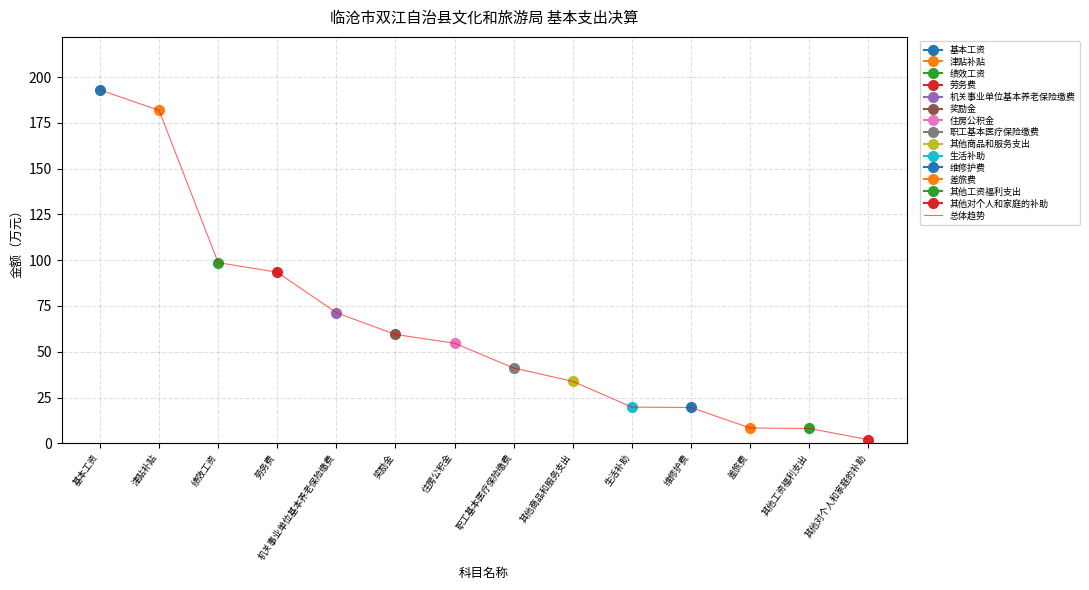

True or false: the data has more than 2 interior local peaks.

False